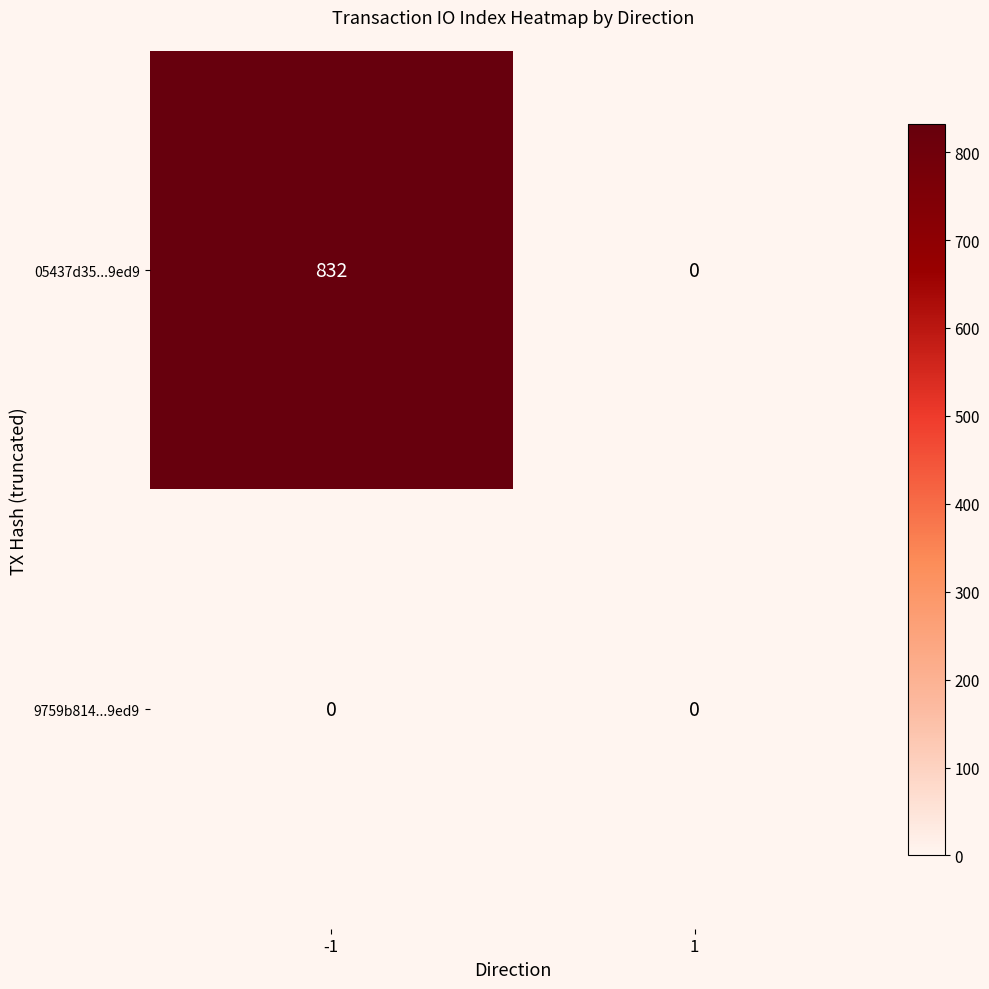

Rank the series at -1 from highest to lowest value.

05437d35...9ed9, 9759b814...9ed9